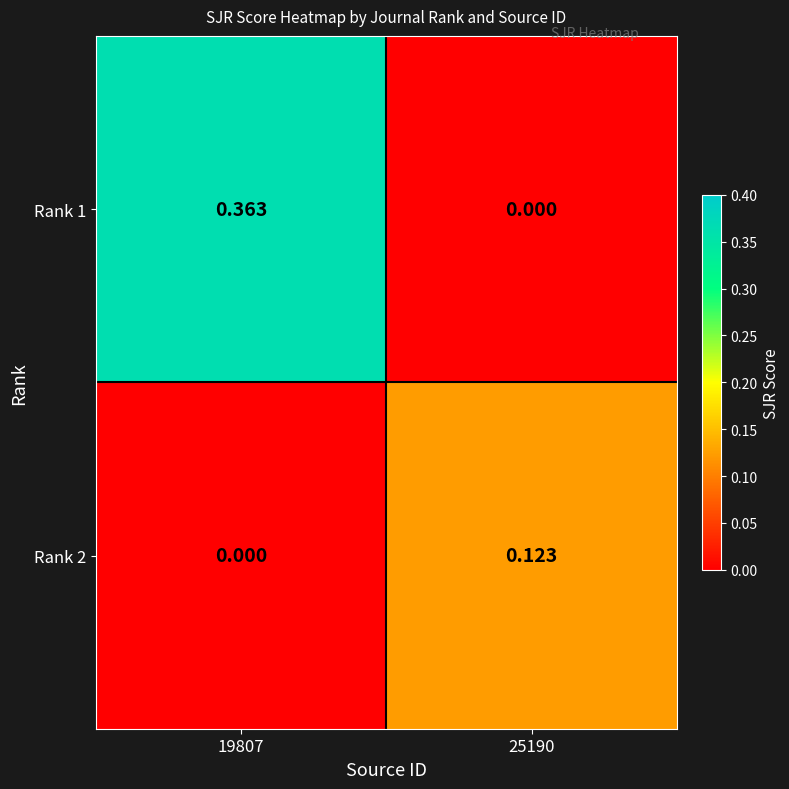

Is the value of Rank 2 at 25190 greater than the value of Rank 1 at 25190?

Yes